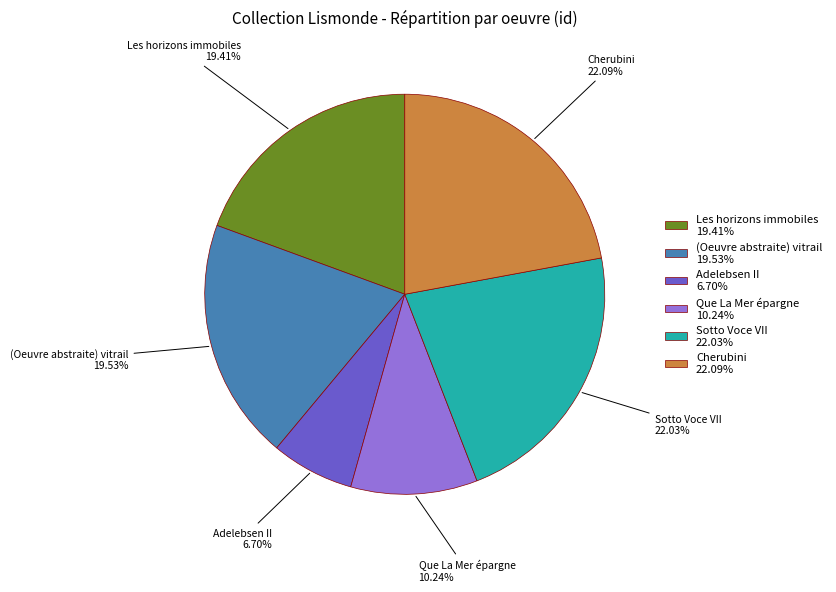

To the nearest percent, what portion does Cherubini represent?

22%